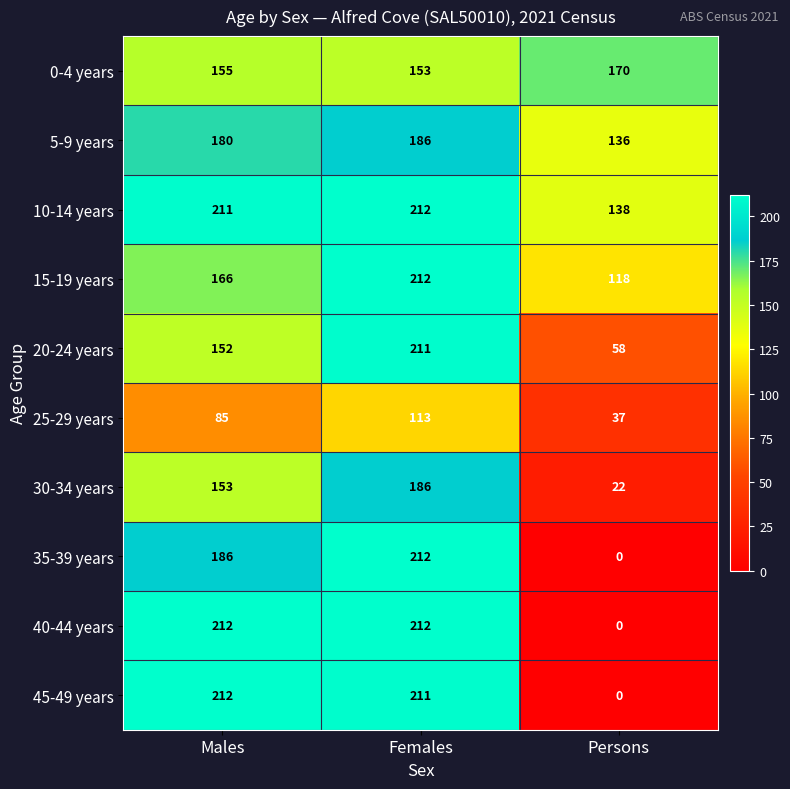

What is the spread (max minus min) of values at Females?

99